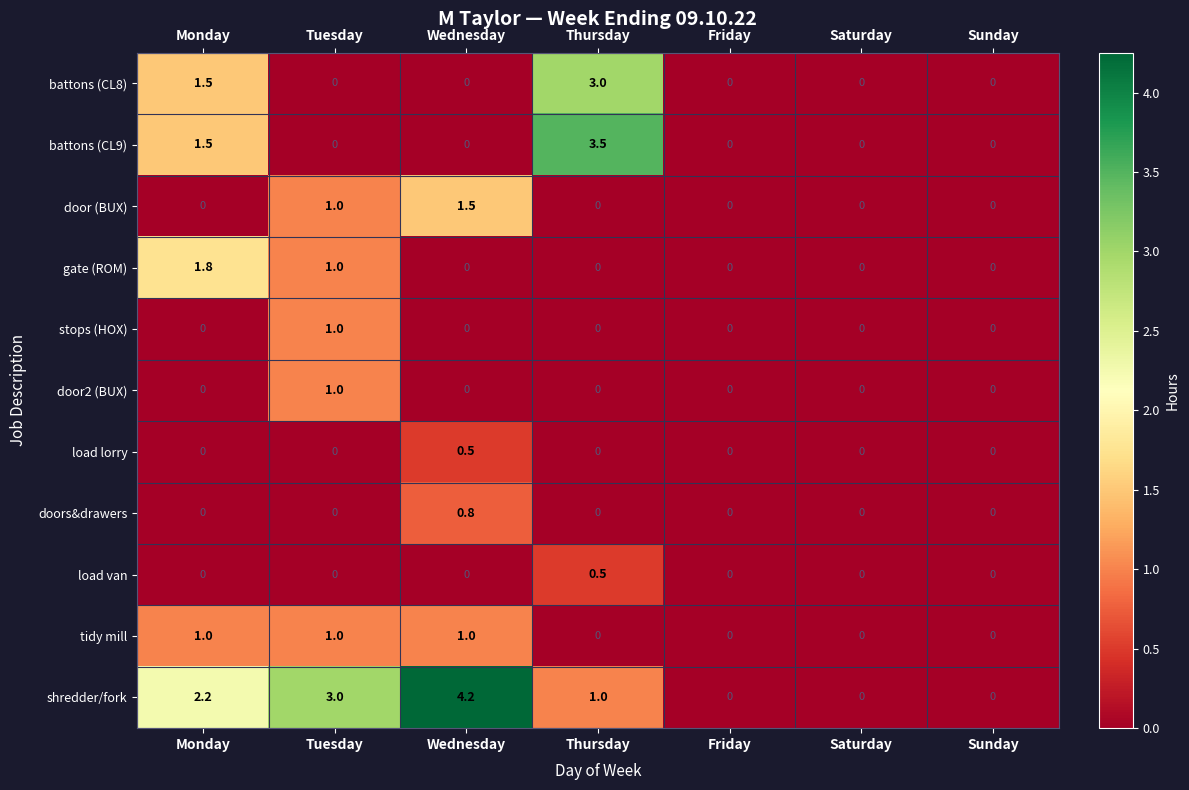

What is the difference between the maximum and minimum values in the load lorry series?

0.5